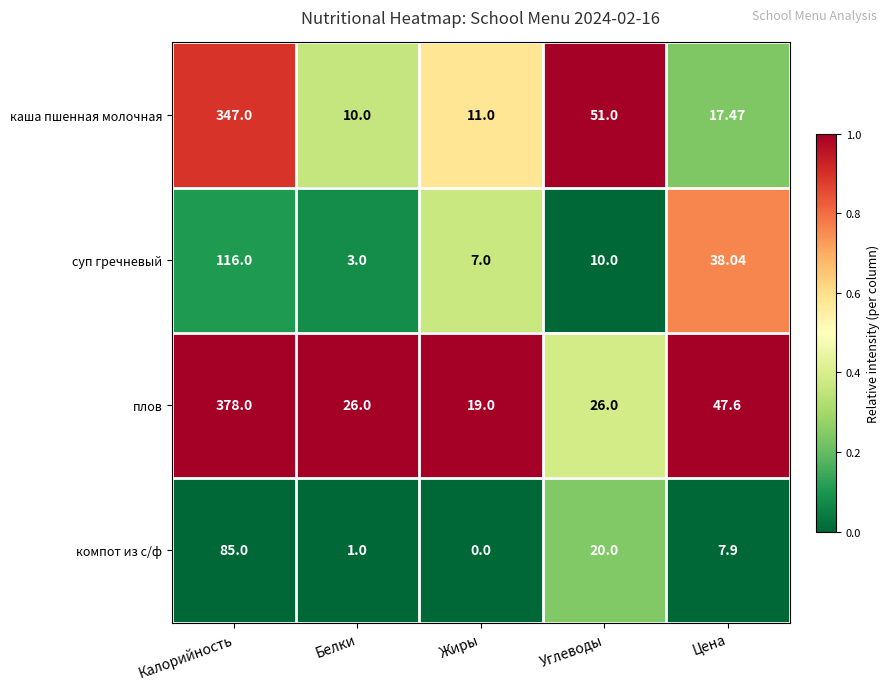

At which label does плов reach its minimum?

Жиры